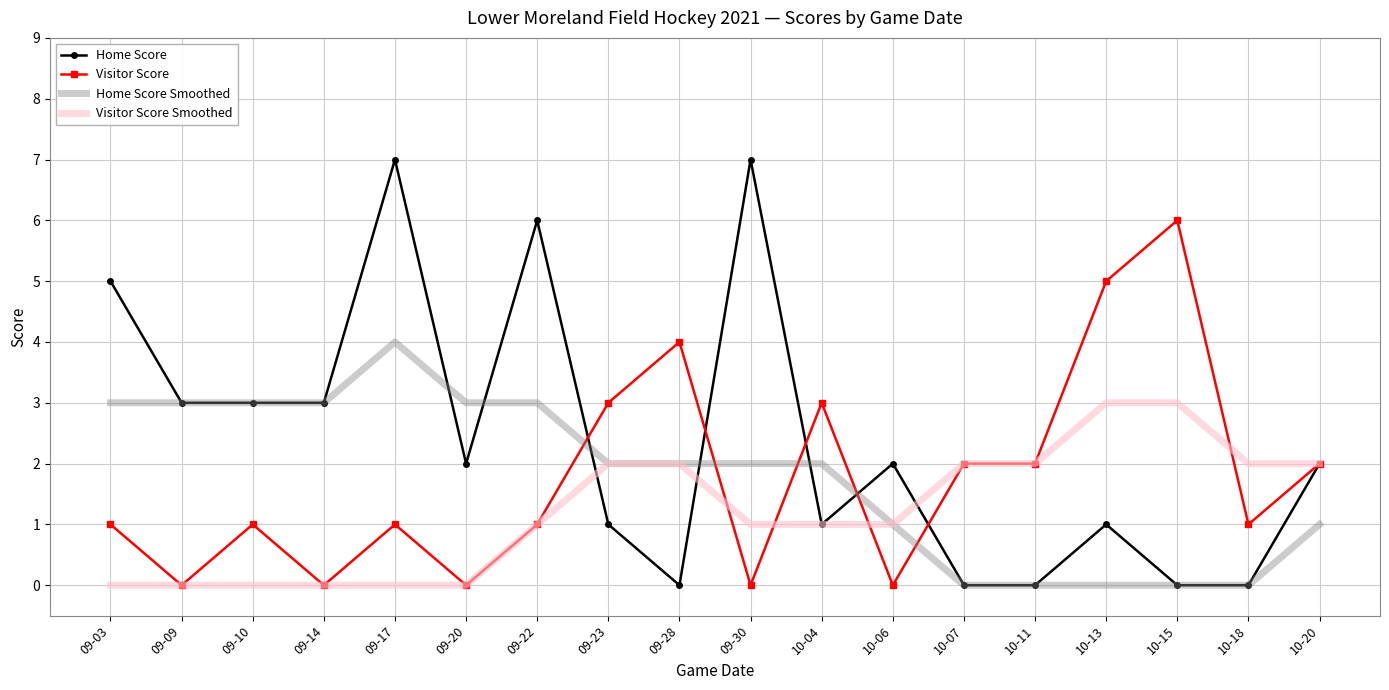

What position from the left is 09-30?

10